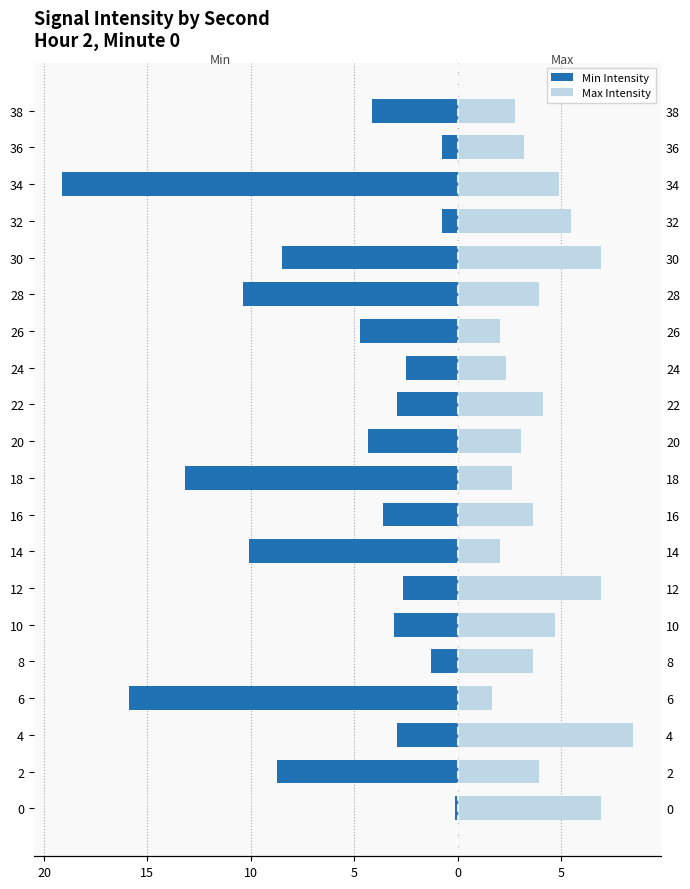

How many data points in Max Intensity are less than 3?

6